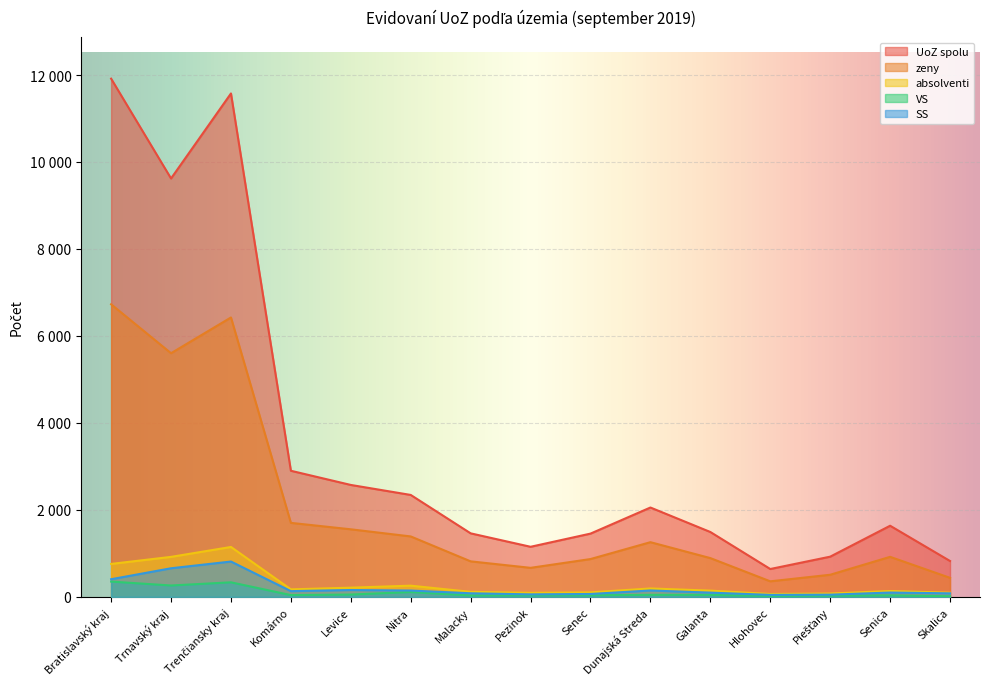

Which category has the highest value in the UoZ spolu series?

Bratislavský kraj